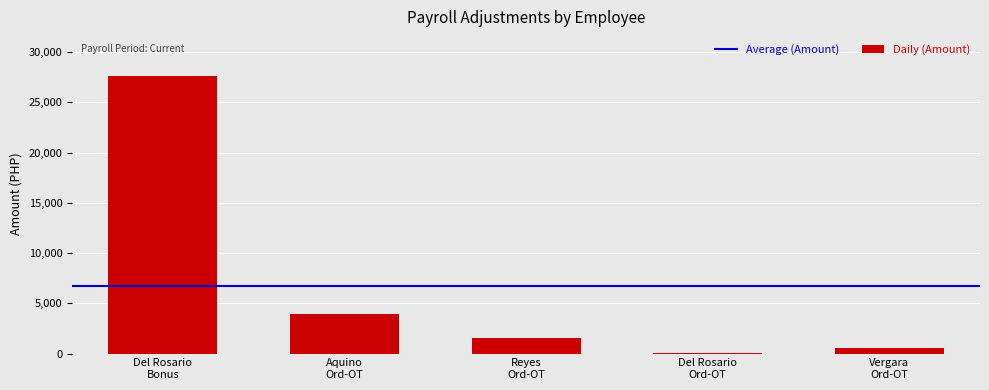

What is the sum of all values?

33714.6